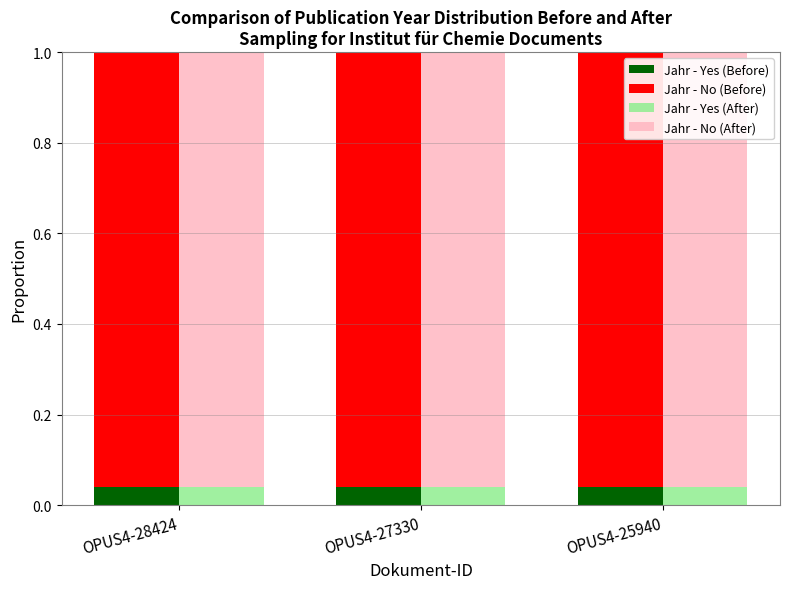

Rank the series by their maximum value, from lowest to highest.

Jahr - Yes (Before), Jahr - Yes (After), Jahr - No (Before), Jahr - No (After)